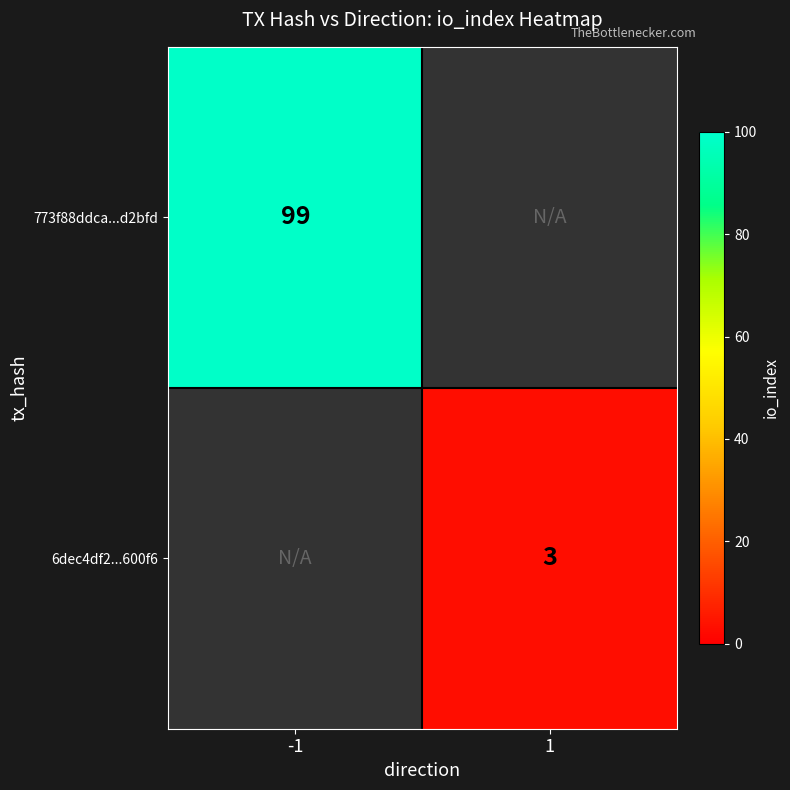

The 773f88ddca...d2bfd series shows 99 at -1. True or false?

True